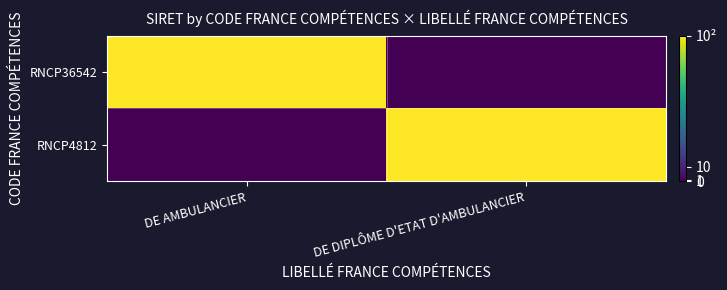

Count the number of categories in the chart.

2